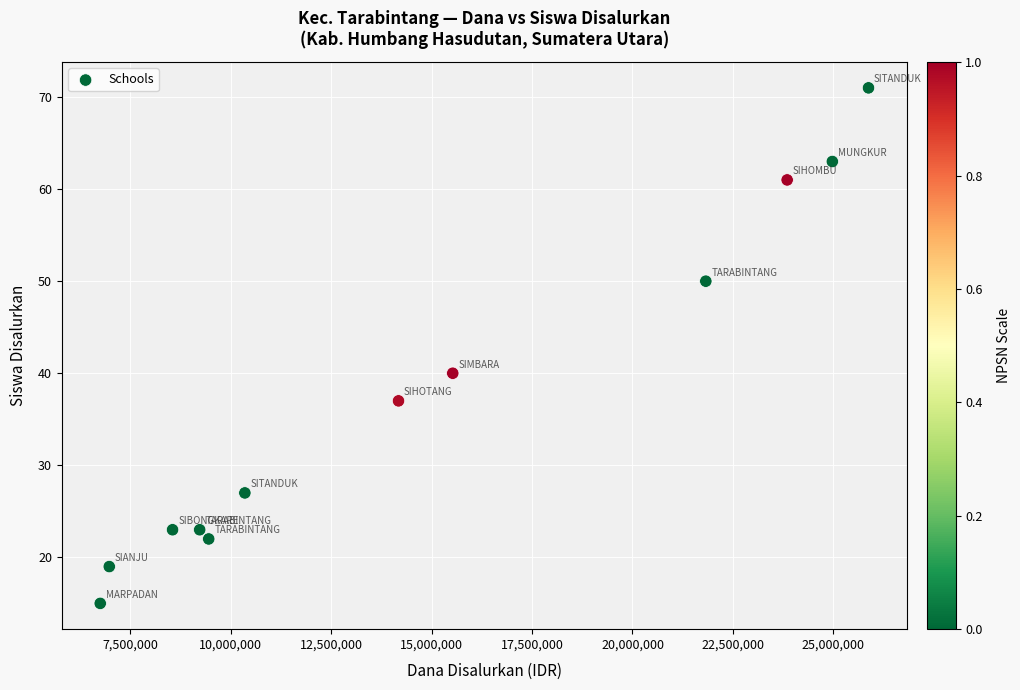

What is the range of Y values (max minus min)?

56